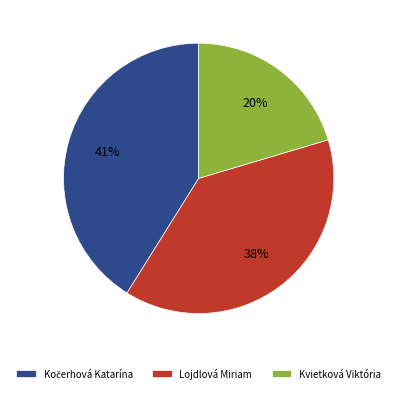

Is there any slice that represents more than half of the pie?

No